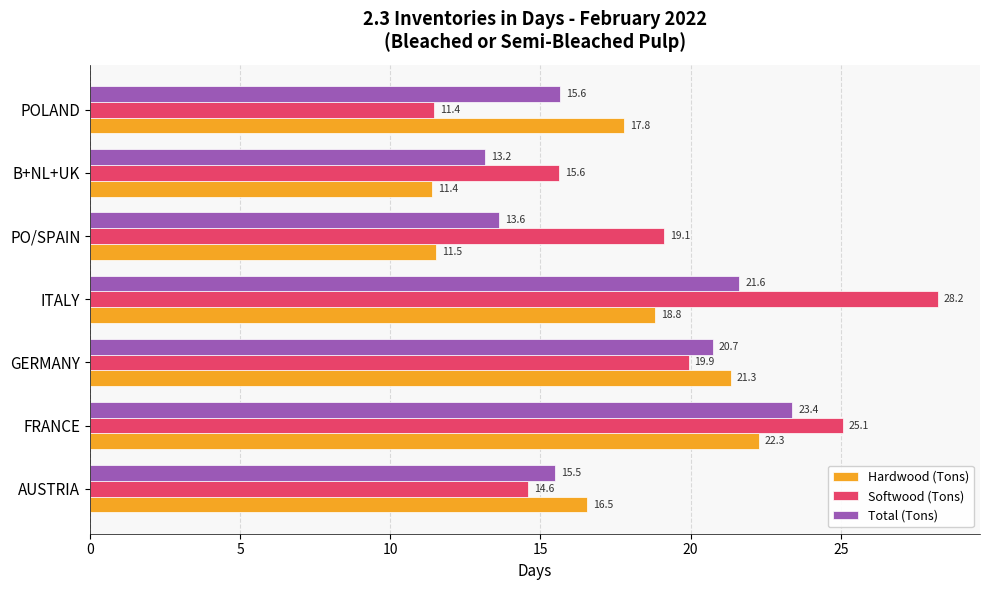

At which label is Hardwood (Tons) closest to 16?

AUSTRIA